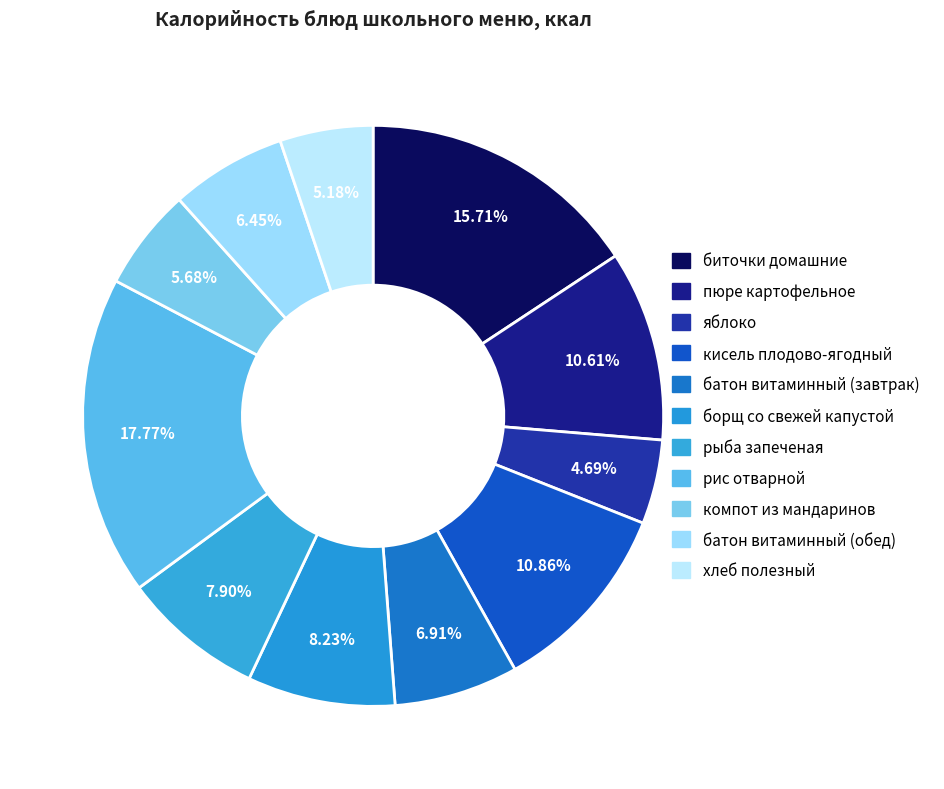

How many segments does this pie chart have?

11